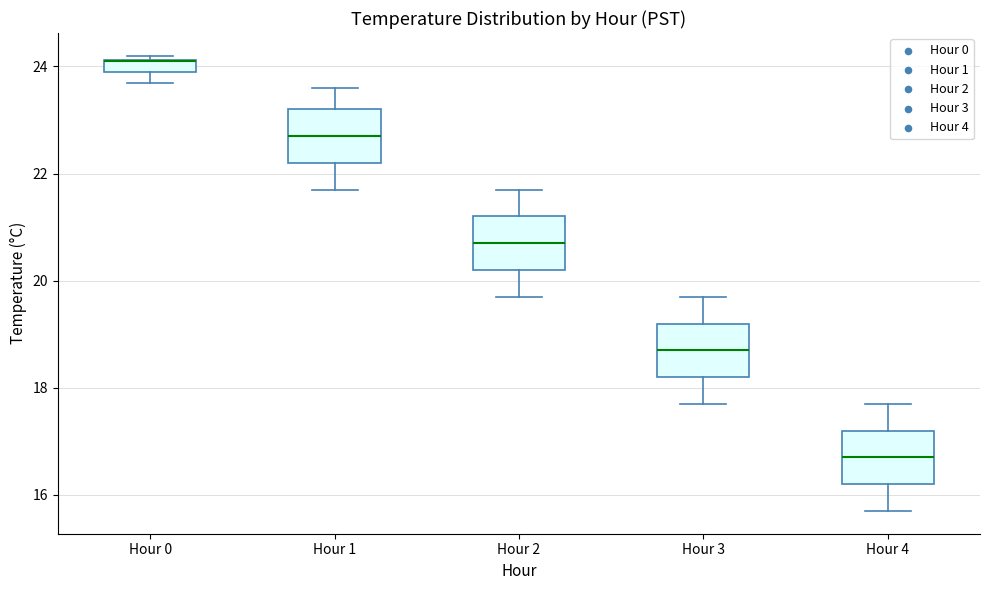

Where does the median line of the box for Hour 3 sit on the y-axis? The values are not printed on the chart, so give them approximately, as read against the axis.

18.8